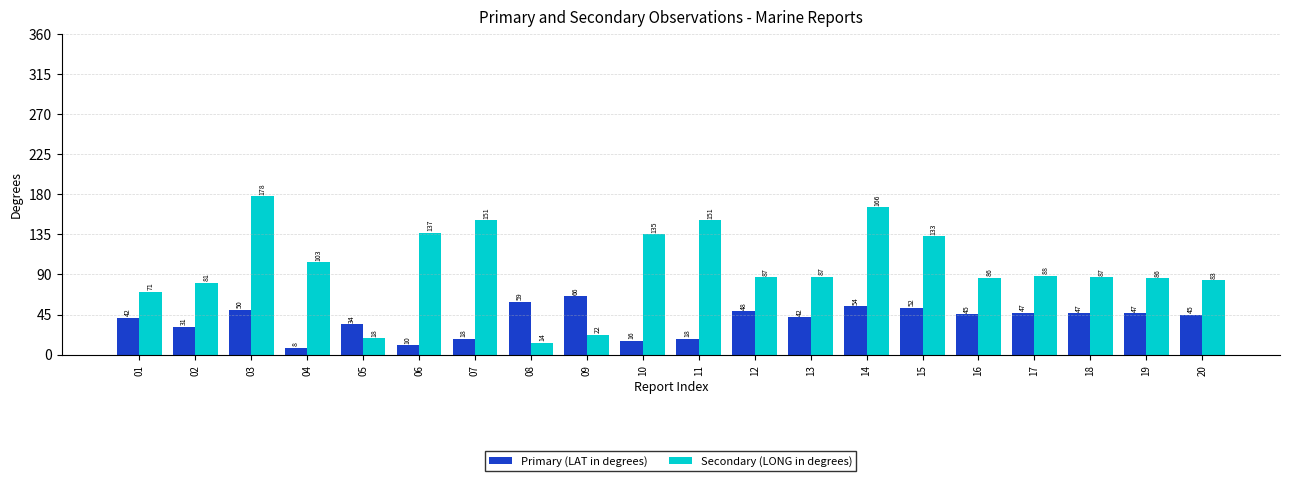

True or false: Secondary (LONG in degrees) has a value of 86.0 at 19.

True